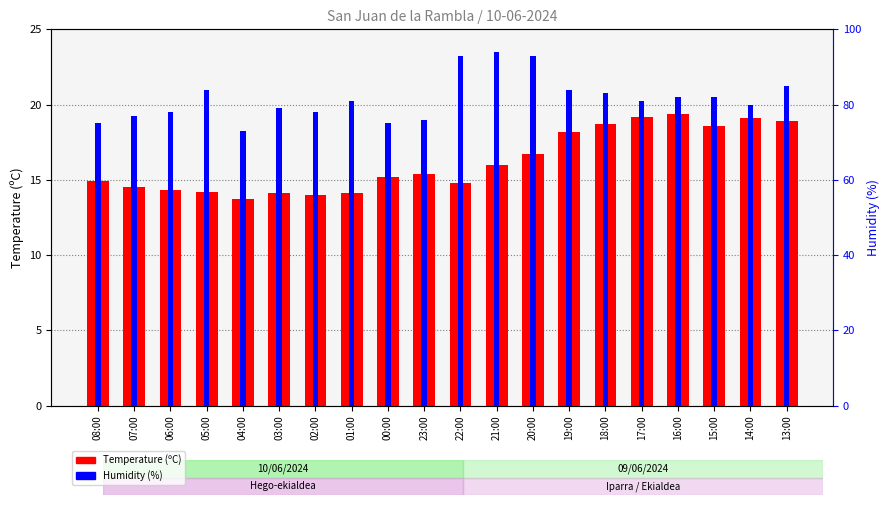

How many values in the Humidity (%) series exceed 81?

9